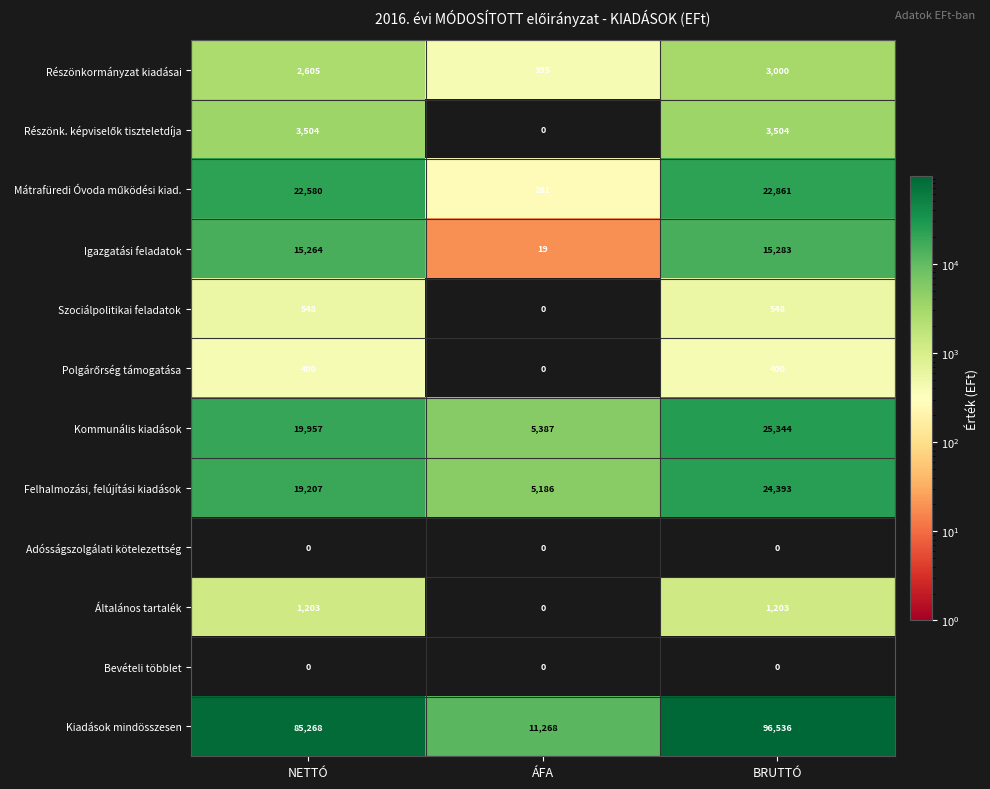

Which series has the largest total across all categories?

Kiadások mindösszesen